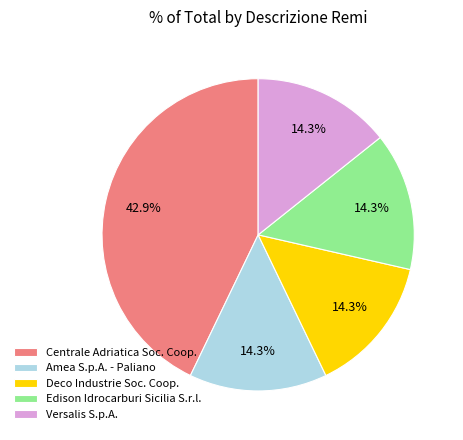

Between Centrale Adriatica Soc. Coop. and Amea S.p.A. - Paliano, which is larger?

Centrale Adriatica Soc. Coop.